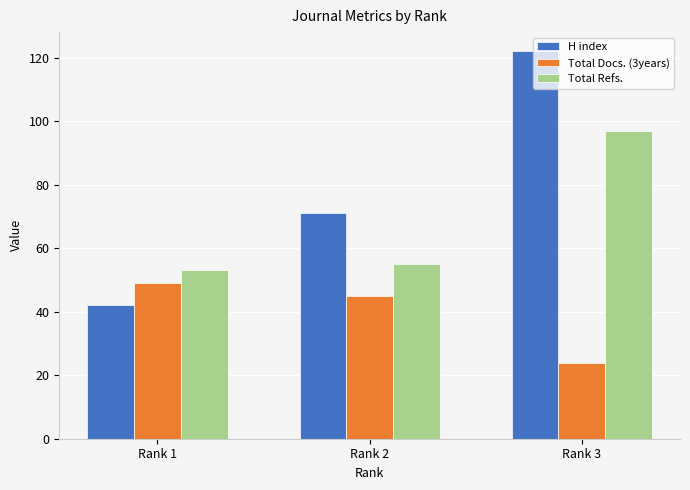

What is the greatest value displayed?

122